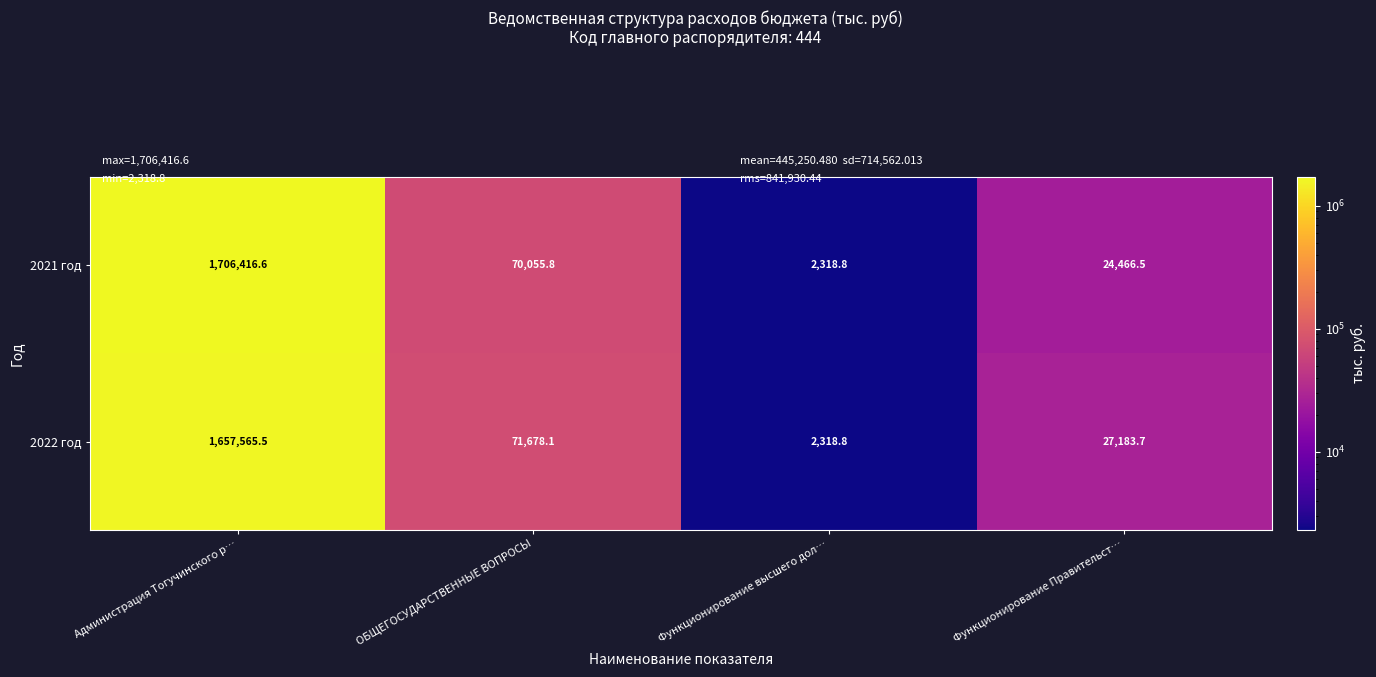

What is the total value across all series at Администрация Тогучинского р…?

3363982.1